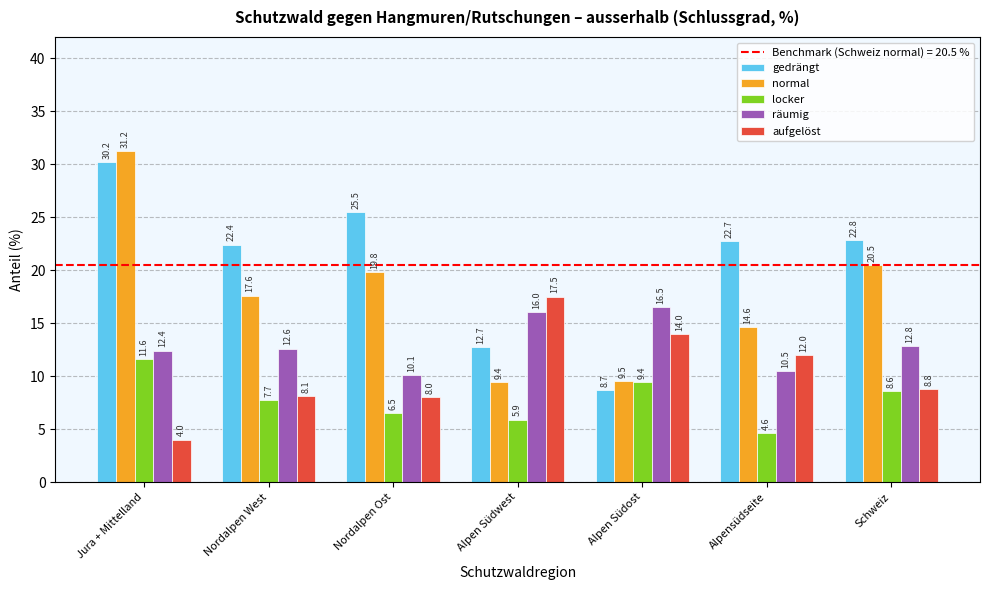

The aufgelöst series shows 8.1 at Nordalpen West. True or false?

True